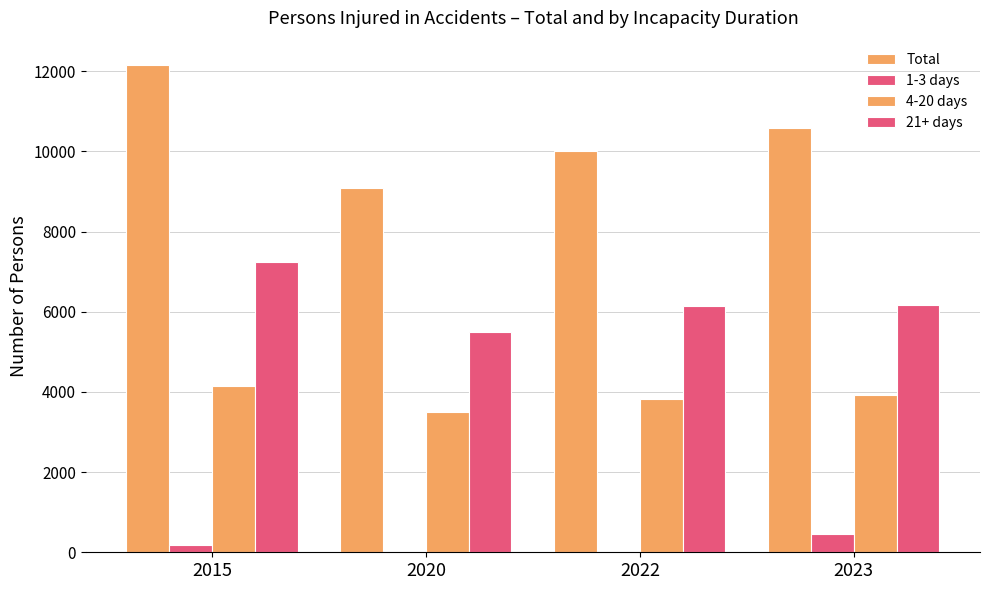

Are the bars grouped side by side (vs. stacked)?

Yes